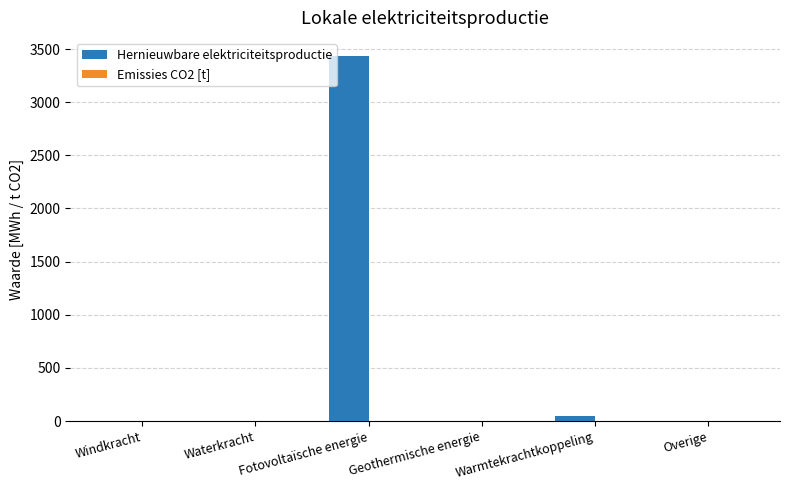

Is it true that the value at Waterkracht is 0.0?

True